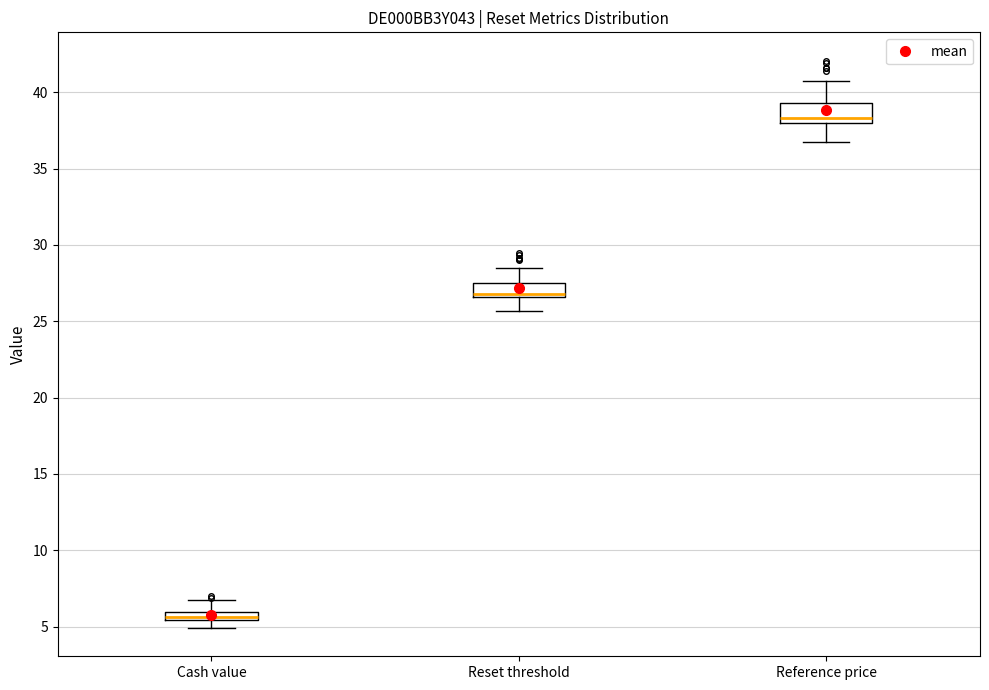

Where does the lower whisker of the box for Reset threshold end on the y-axis? The values are not printed on the chart, so give them approximately, as read against the axis.

25.5